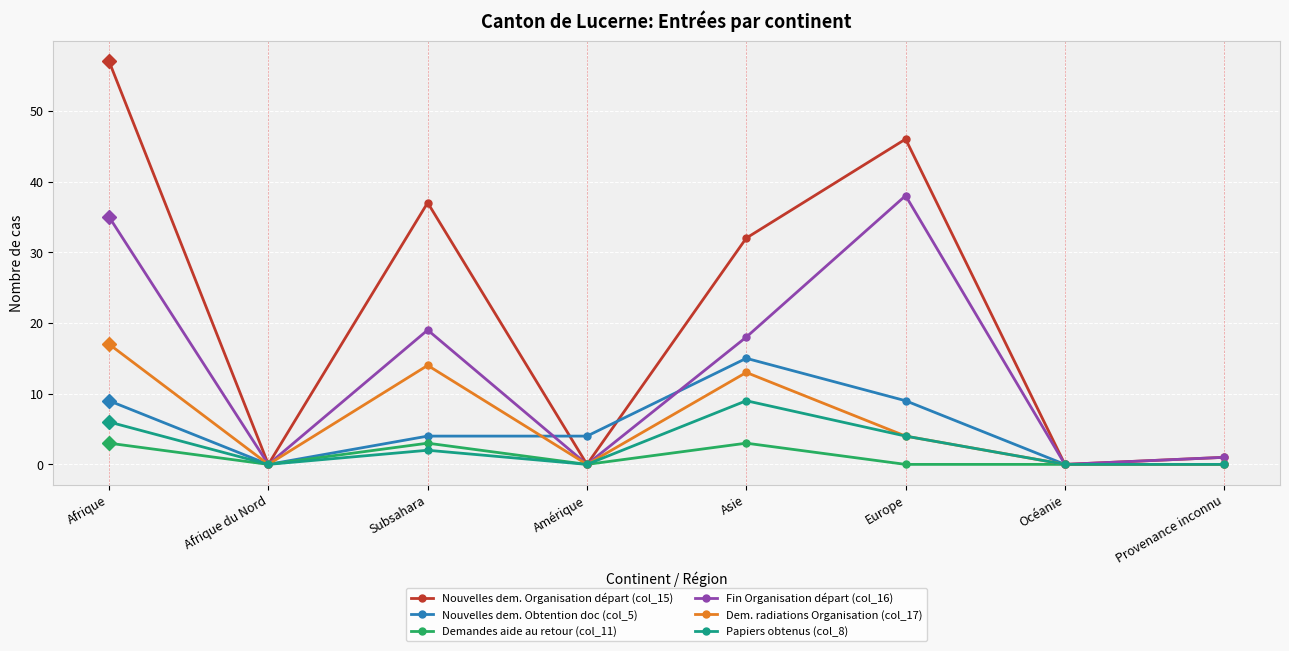

Rank the series at Asie from highest to lowest value.

Nouvelles dem. Organisation départ (col_15), Fin Organisation départ (col_16), Nouvelles dem. Obtention doc (col_5), Dem. radiations Organisation (col_17), Papiers obtenus (col_8), Demandes aide au retour (col_11)